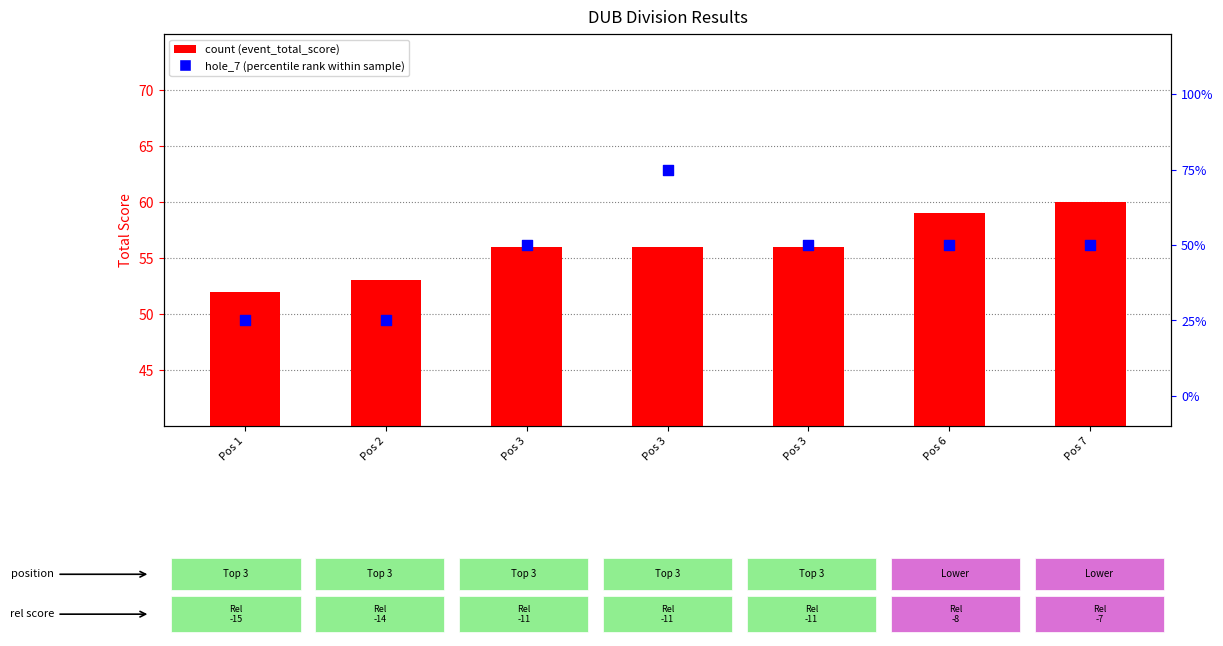

What is the total value across all series at Pos 6?

109